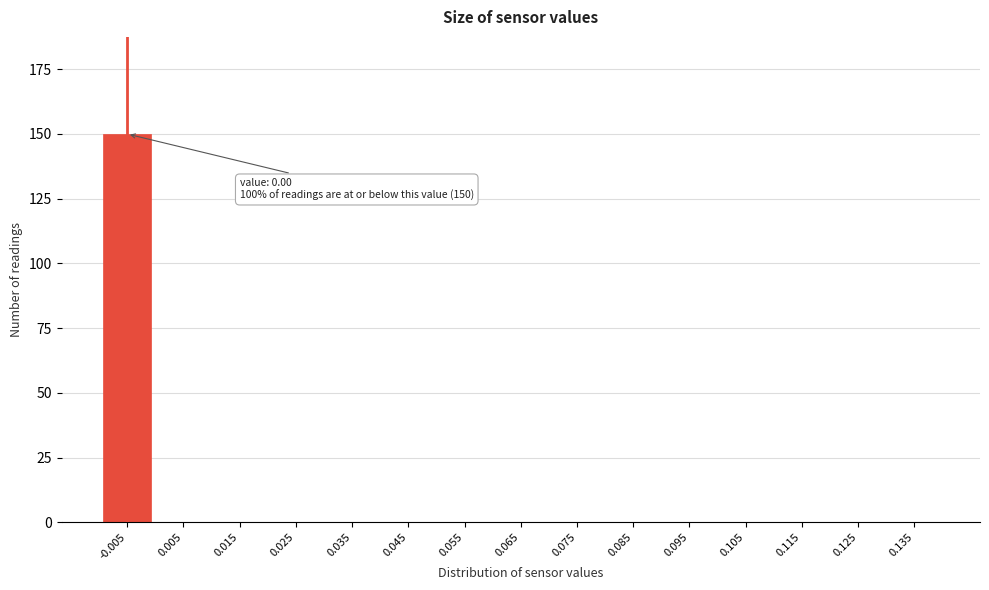

Reading left to right, list all the values displayed in this chart.

-0.005=150	0.005=0	0.015=0	0.025=0	0.035=0	0.045=0	0.055=0	0.065=0	0.075=0	0.085=0	0.095=0	0.105=0	0.115=0	0.125=0	0.135=0